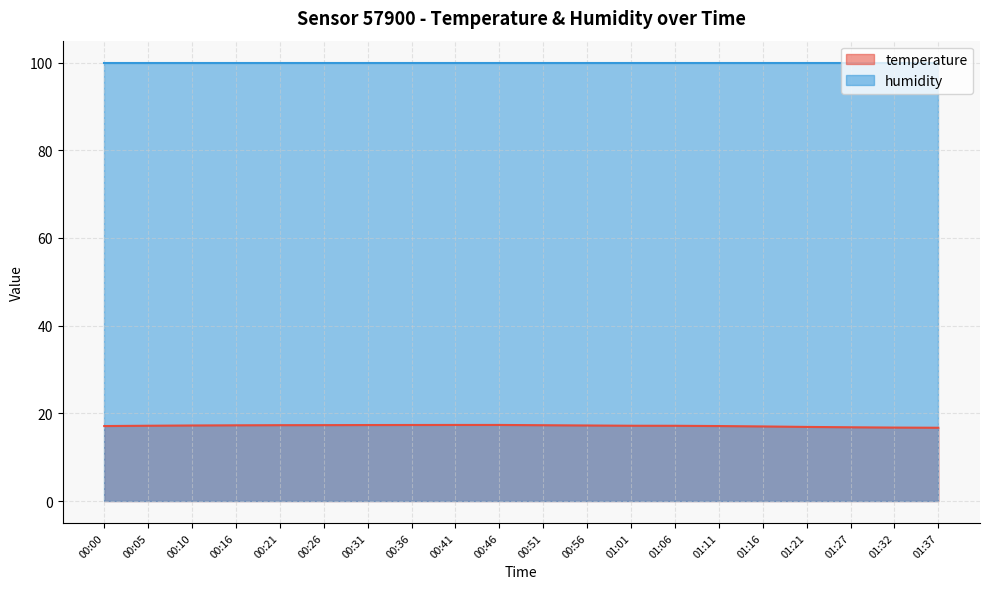

The value at 01:27 is 16.8. True or false?

True